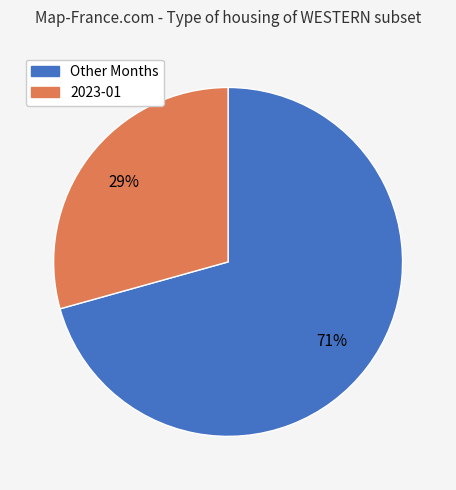

Is there any slice that represents more than half of the pie?

Yes